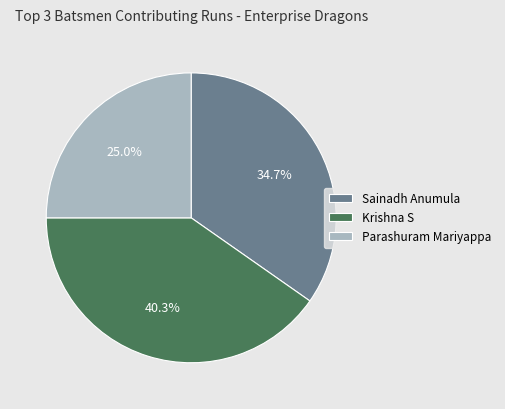

How many slices are in this pie chart?

3